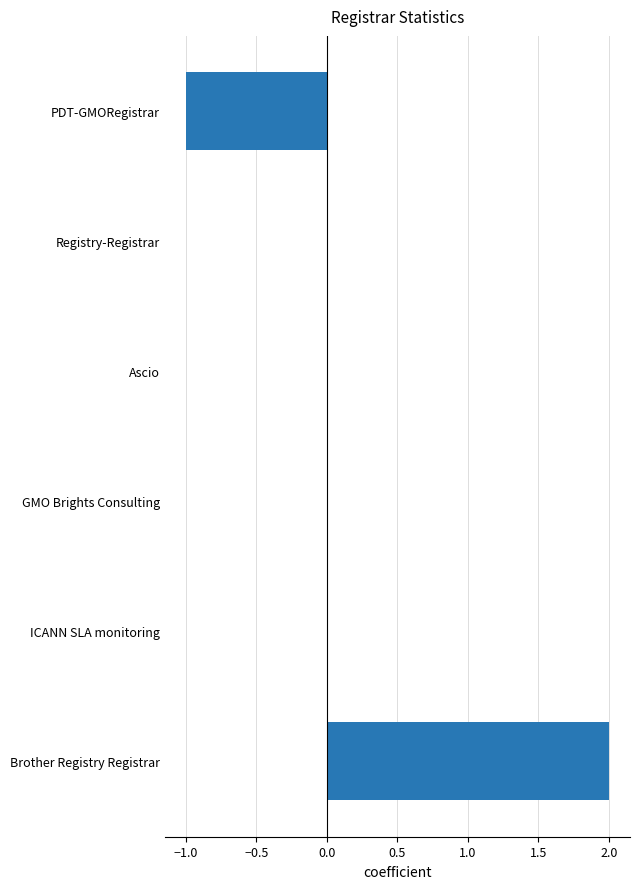

Are the bars horizontal?

Yes